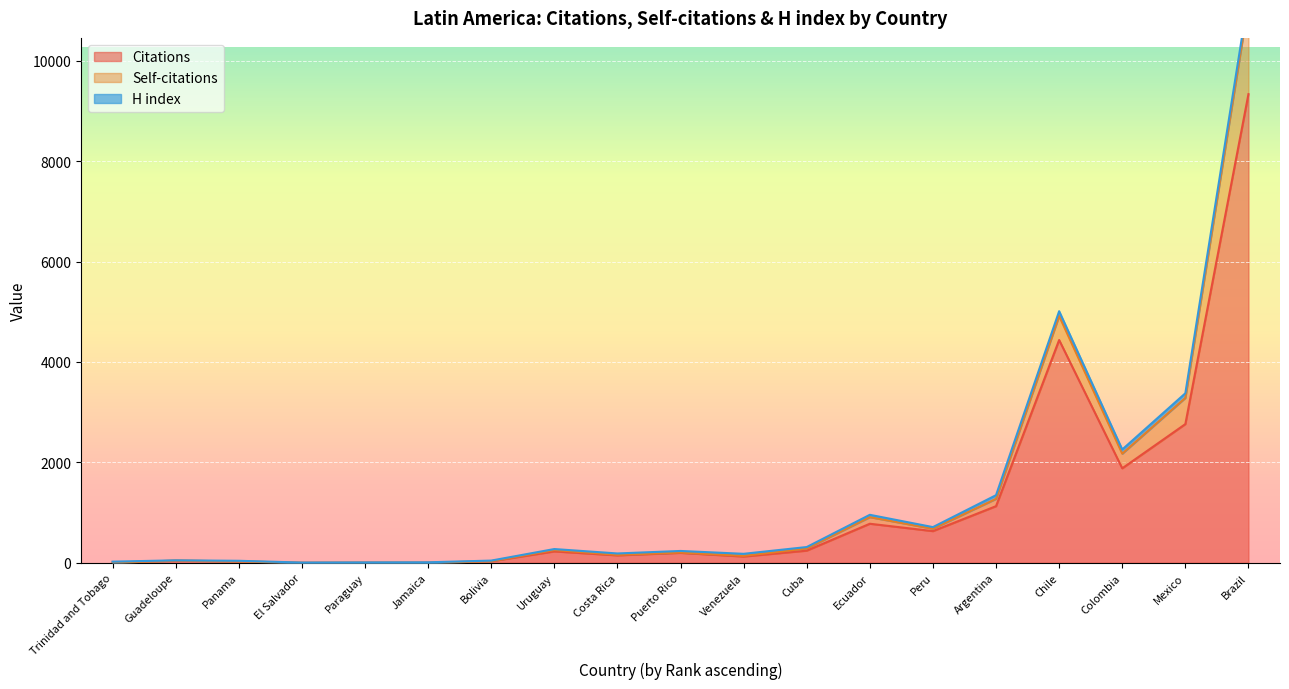

The Citations series shows 242 at Cuba. True or false?

True